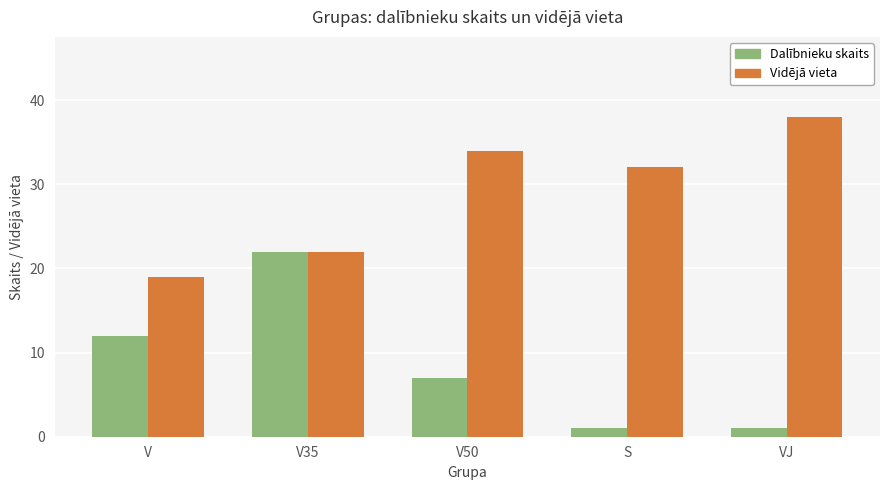

Read the Dalībnieku skaits value at VJ.

1